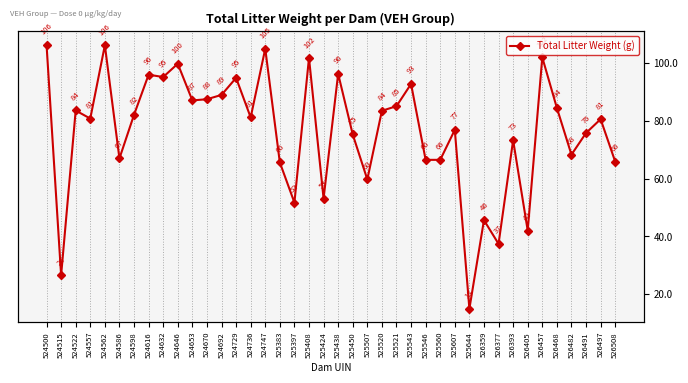

What is the ratio of the value at 526457 to the value at 524557?

1.3